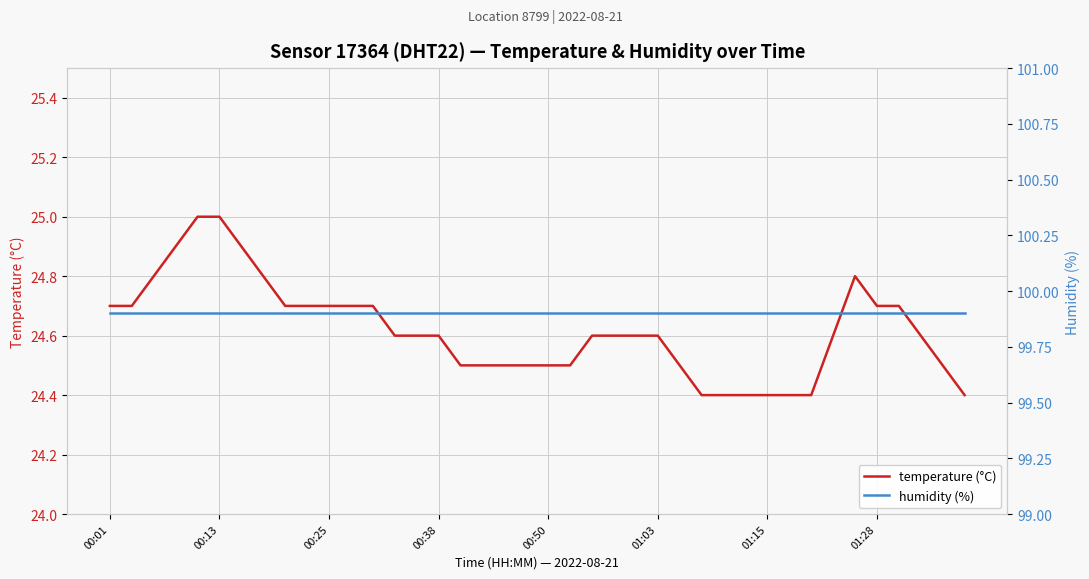

What are all the series names shown in the legend?

temperature (°C), humidity (%)